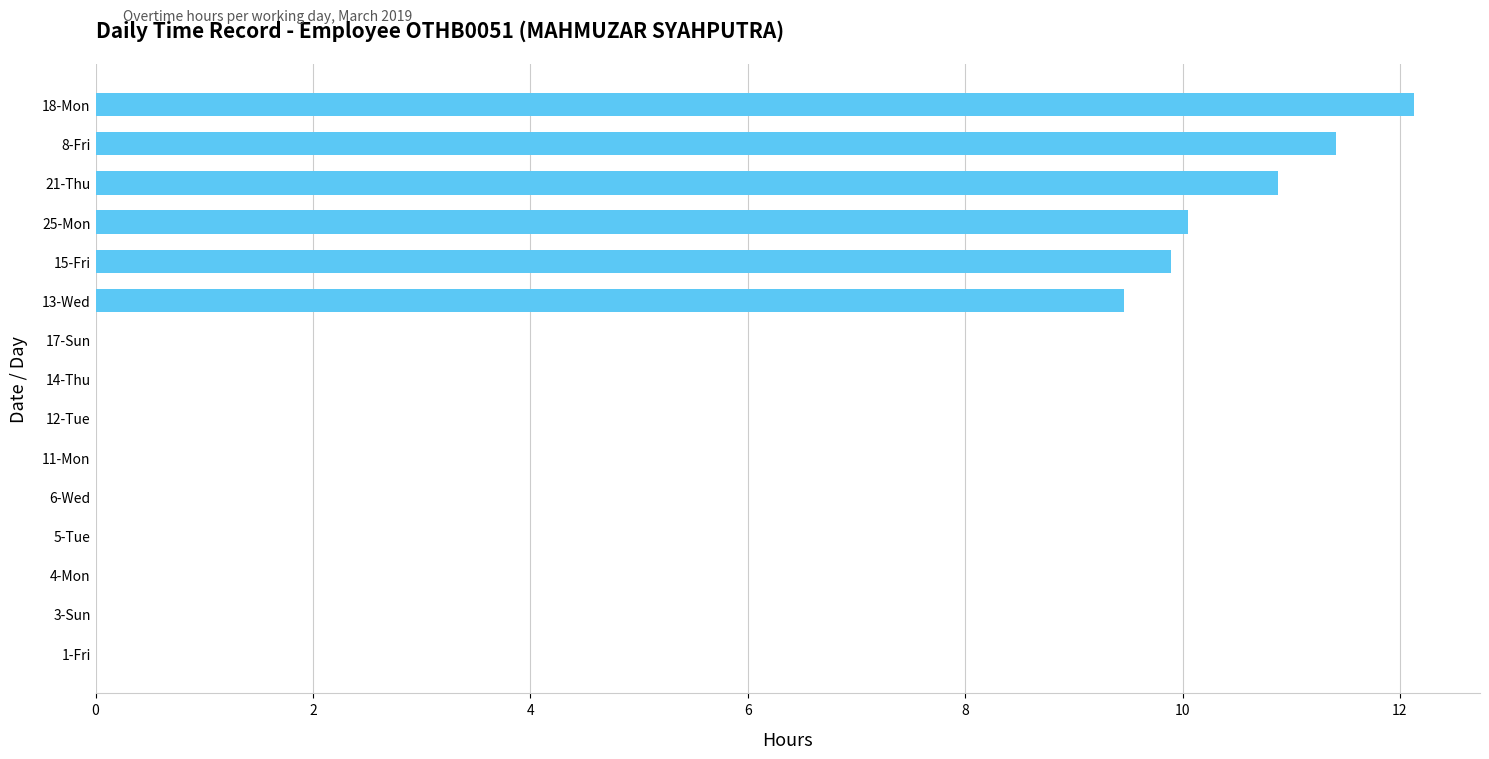

Are the bars horizontal?

Yes